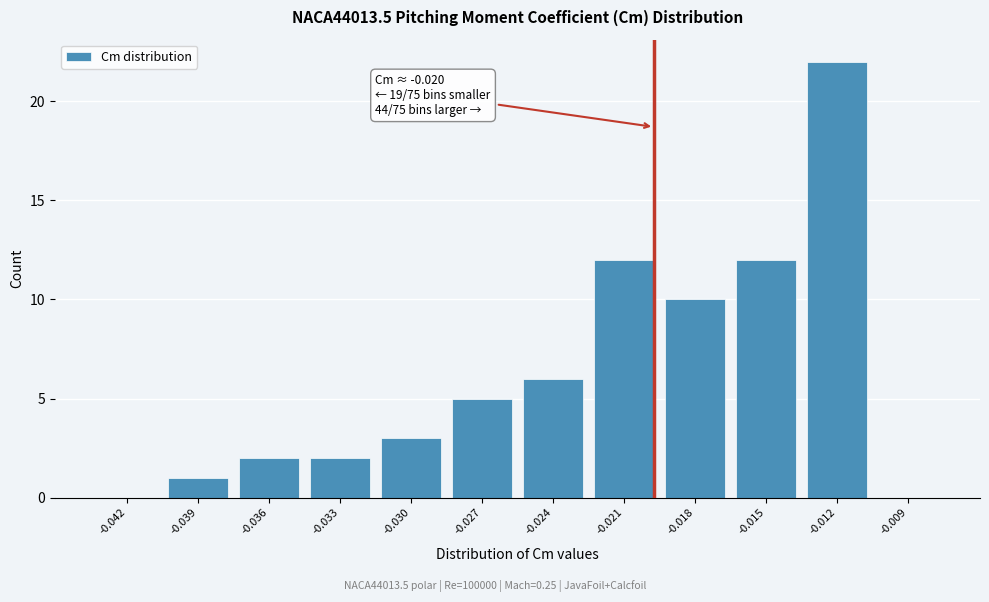

Reading left to right, extract all data points from this chart.

-0.042=0	-0.039=1	-0.036=2	-0.033=2	-0.030=3	-0.027=5	-0.024=6	-0.021=12	-0.018=10	-0.015=12	-0.012=22	-0.009=0